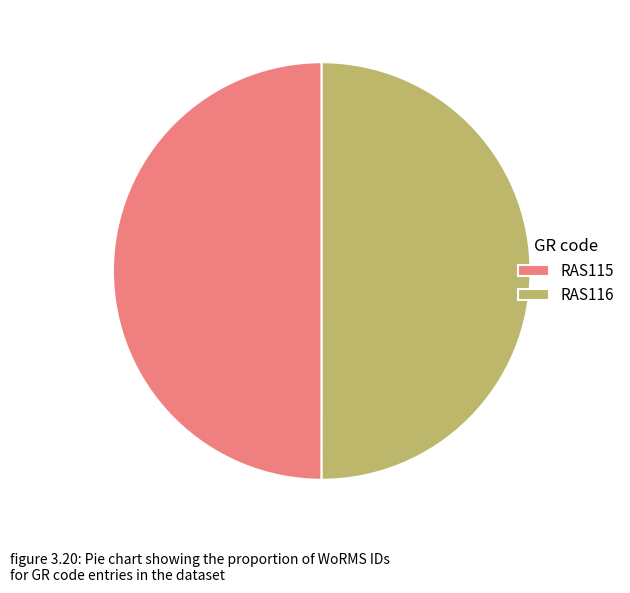

True or false: RAS116 accounts for 50% of the total.

True